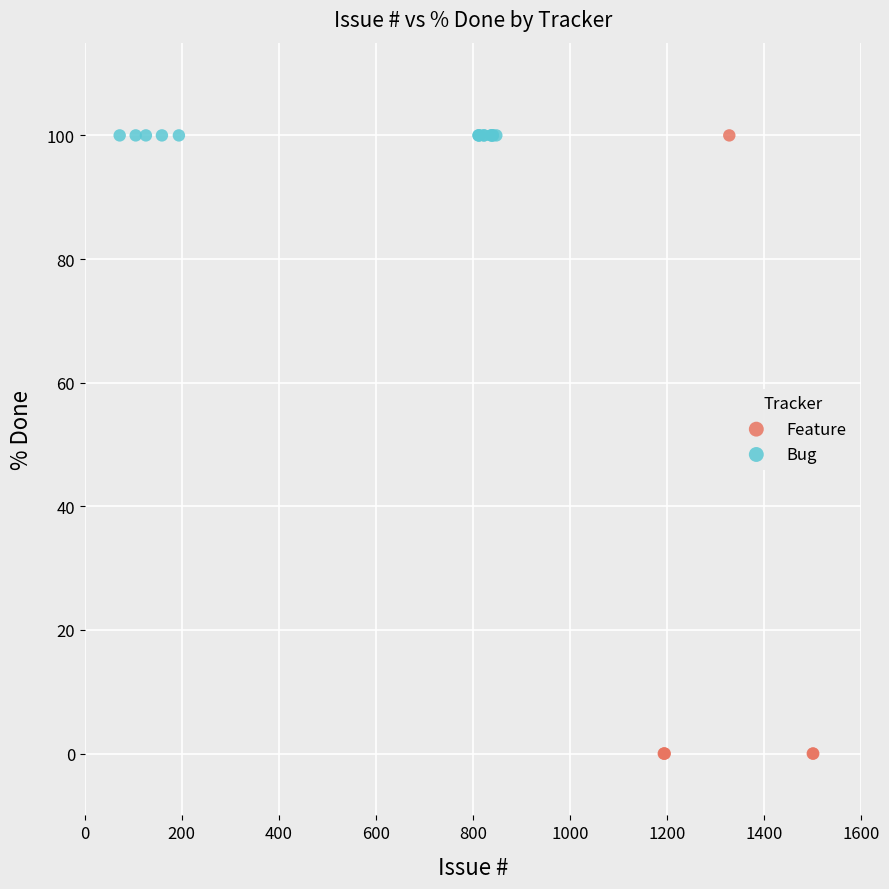

Which series contains the lowest Y value?

Feature